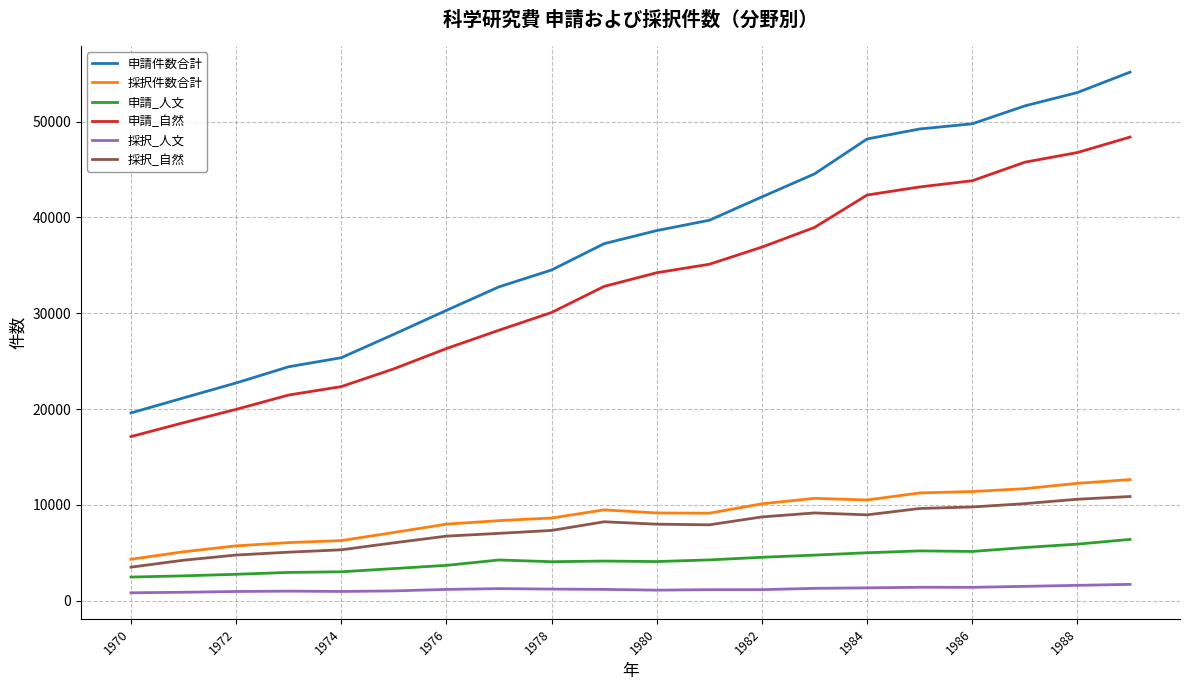

Which series has the largest range (max minus min)?

申請件数合計